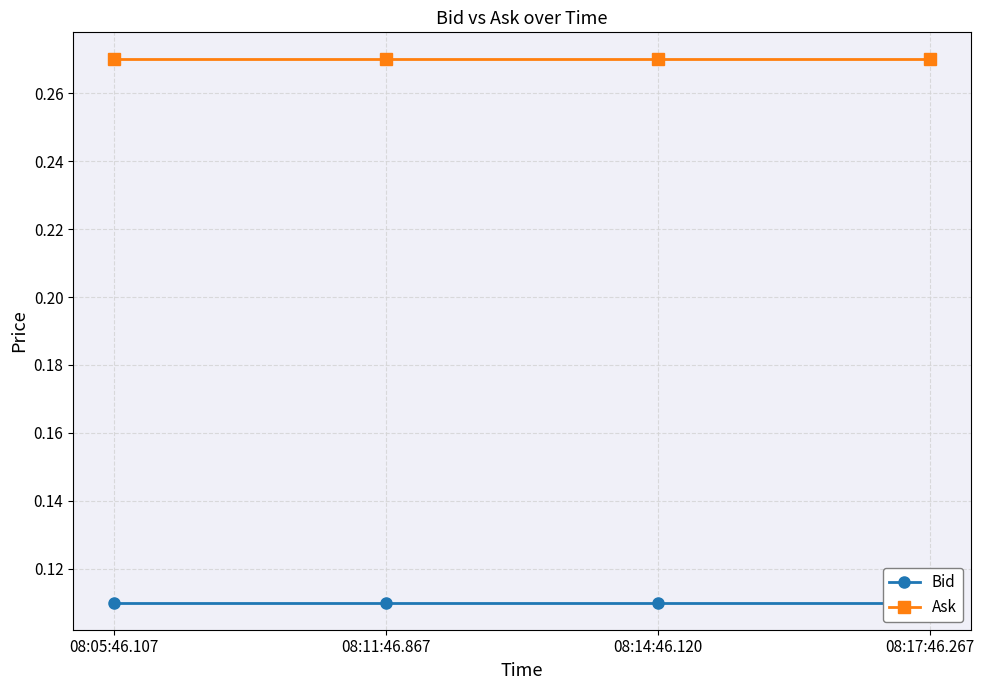

True or false: Ask and Bid intersect in this chart.

False